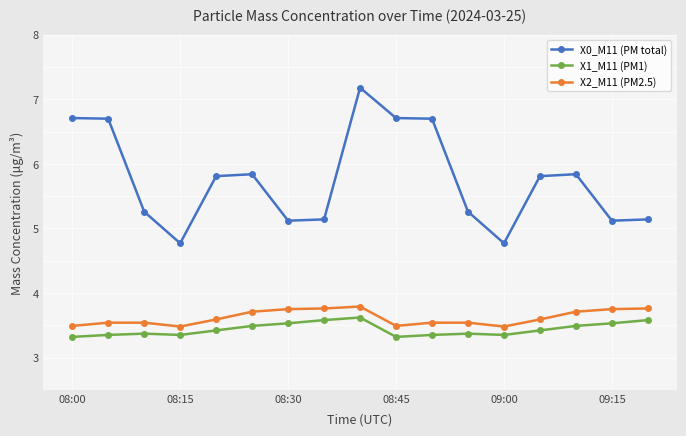

What is the minimum value for X2_M11 (PM2.5)?

3.5